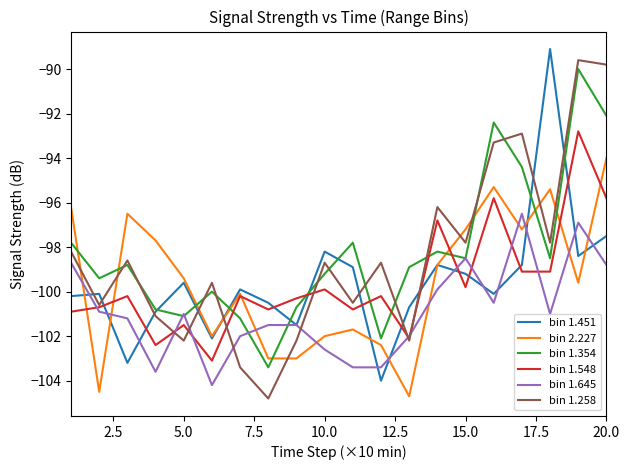

After their last crossing, which series has the higher values: bin 1.258 or bin 2.227?

bin 1.258